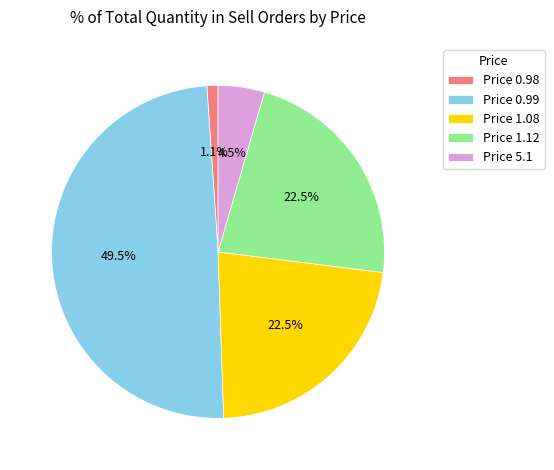

Do Price 5.1 and Price 1.12 together represent more than half of the pie?

No